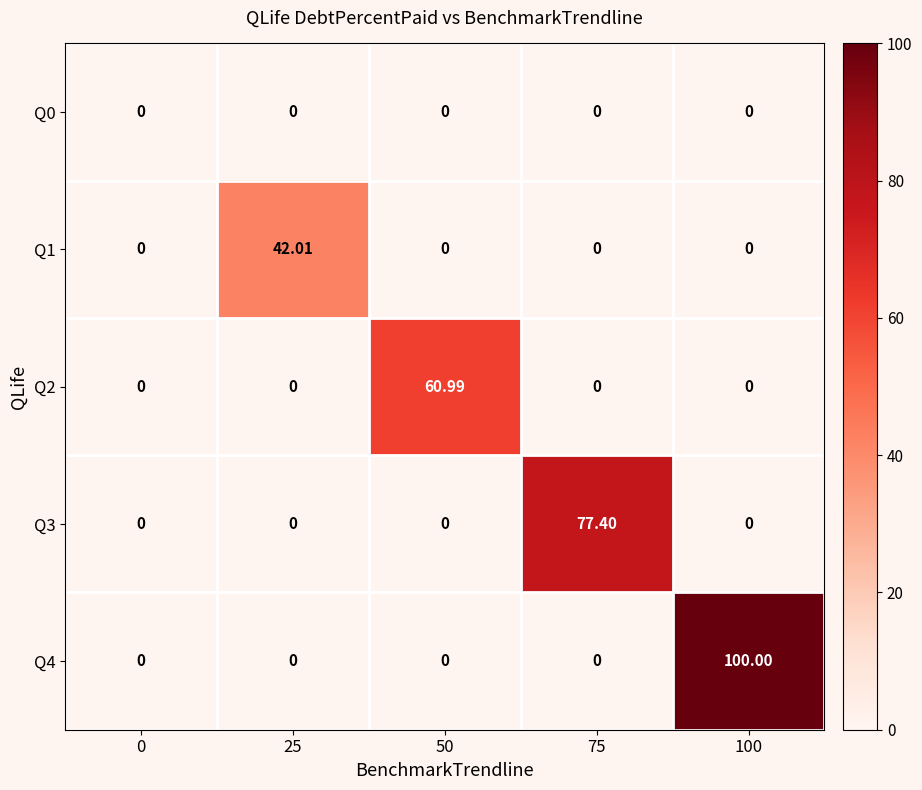

Is the value of Q3 at 75 greater than the value of Q4 at 100?

No